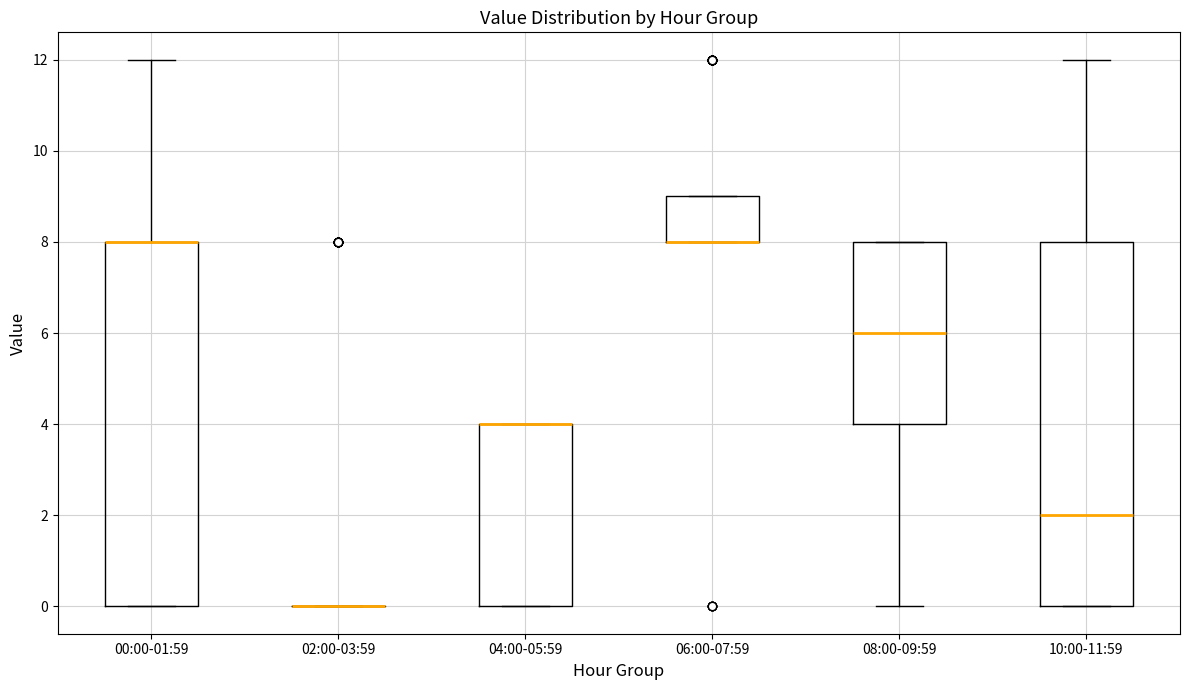

Reading left to right, read every box against the y-axis: the position of its median line, the range the box covers, and the ends of its whiskers. The values are not printed on the chart, so give them approximately, as read against the axis.

00:00-01:59: median 8 (drawn on the box's upper edge), box 0 to 8, whiskers 0 to 12
02:00-03:59: box collapsed to a line at 0, whiskers 0 to 0
04:00-05:59: median 4 (drawn on the box's upper edge), box 0 to 4, whiskers 0 to 4
06:00-07:59: median 8 (drawn on the box's lower edge), box 8 to 9, whiskers 8 to 9
08:00-09:59: median 6, box 4 to 8, whiskers 0 to 8
10:00-11:59: median 2, box 0 to 8, whiskers 0 to 12